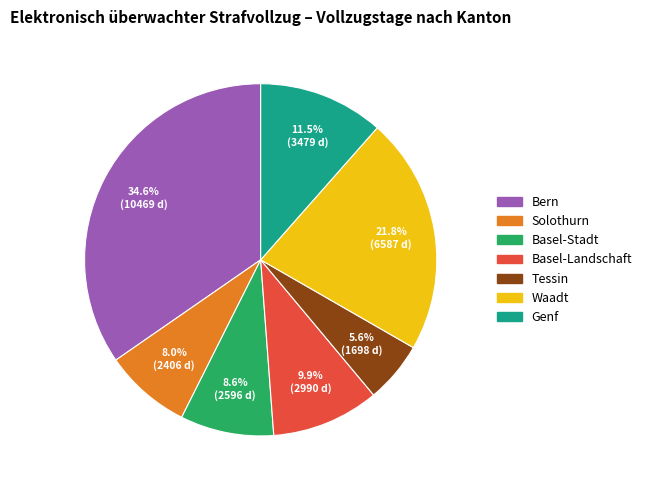

How many segments does this pie chart have?

7